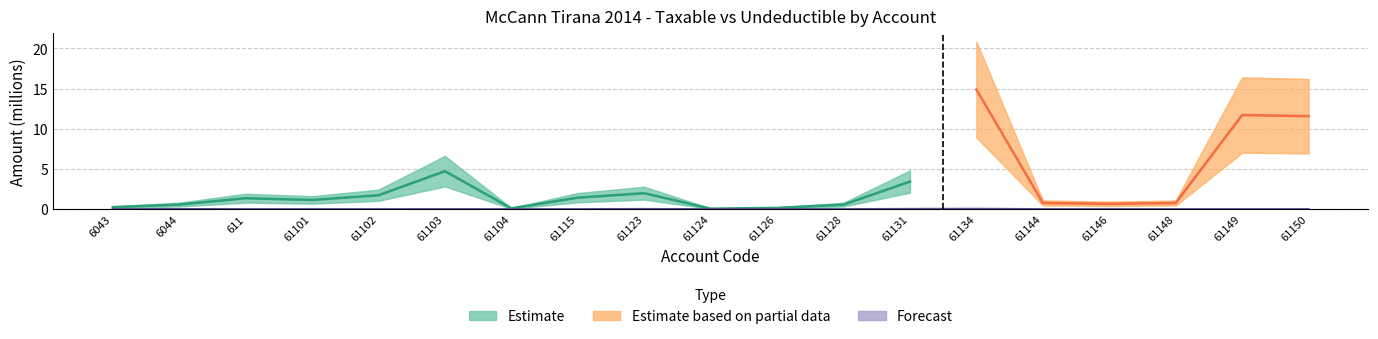

At which category does the data reach its first local peak?

6044